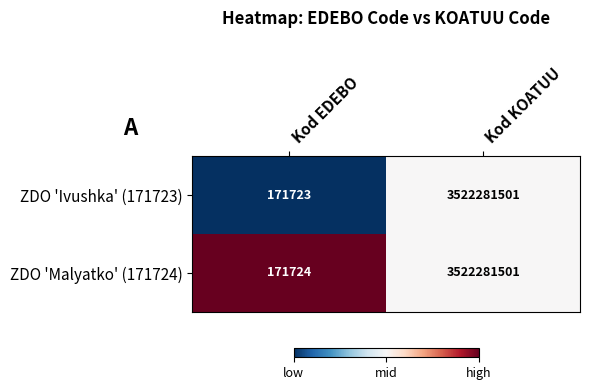

Which category has the highest value across all series?

Kod KOATUU